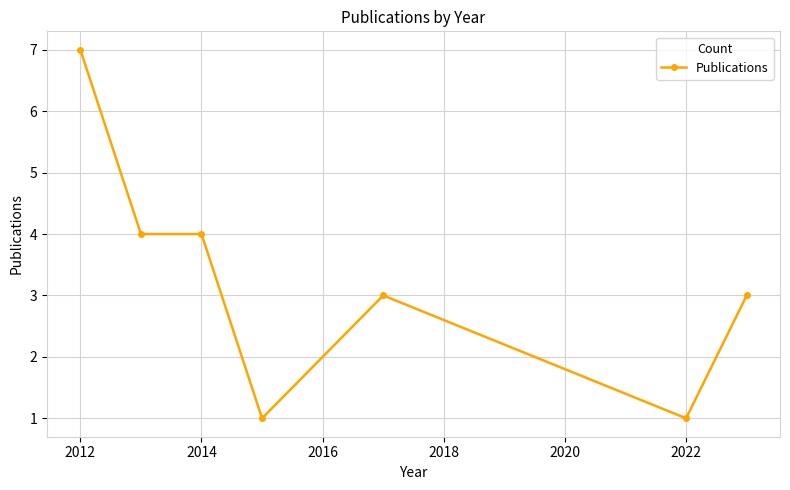

What is the sum of all values?

23